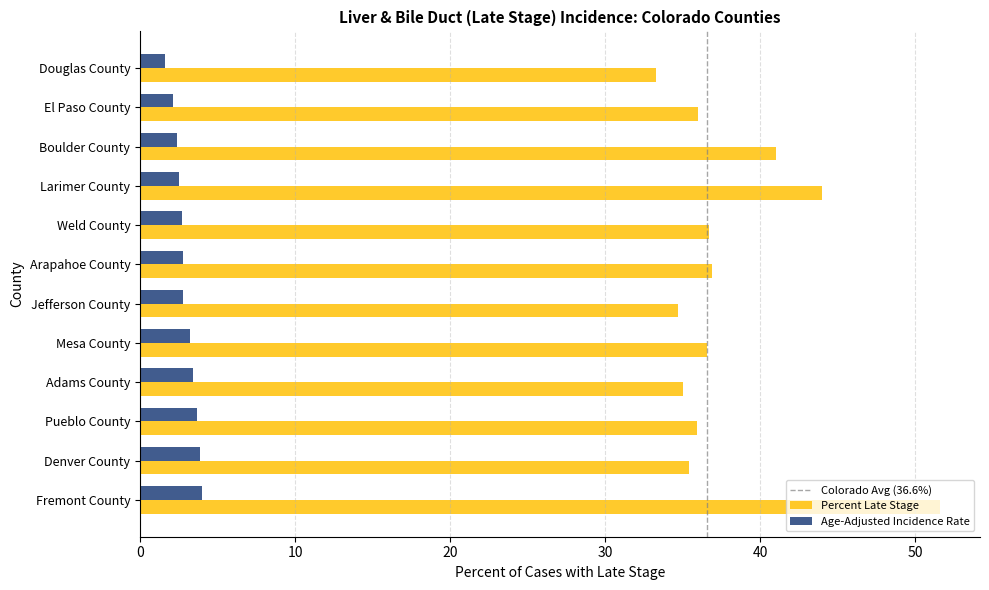

What is the average value of the Age-Adjusted Incidence Rate series?

2.9